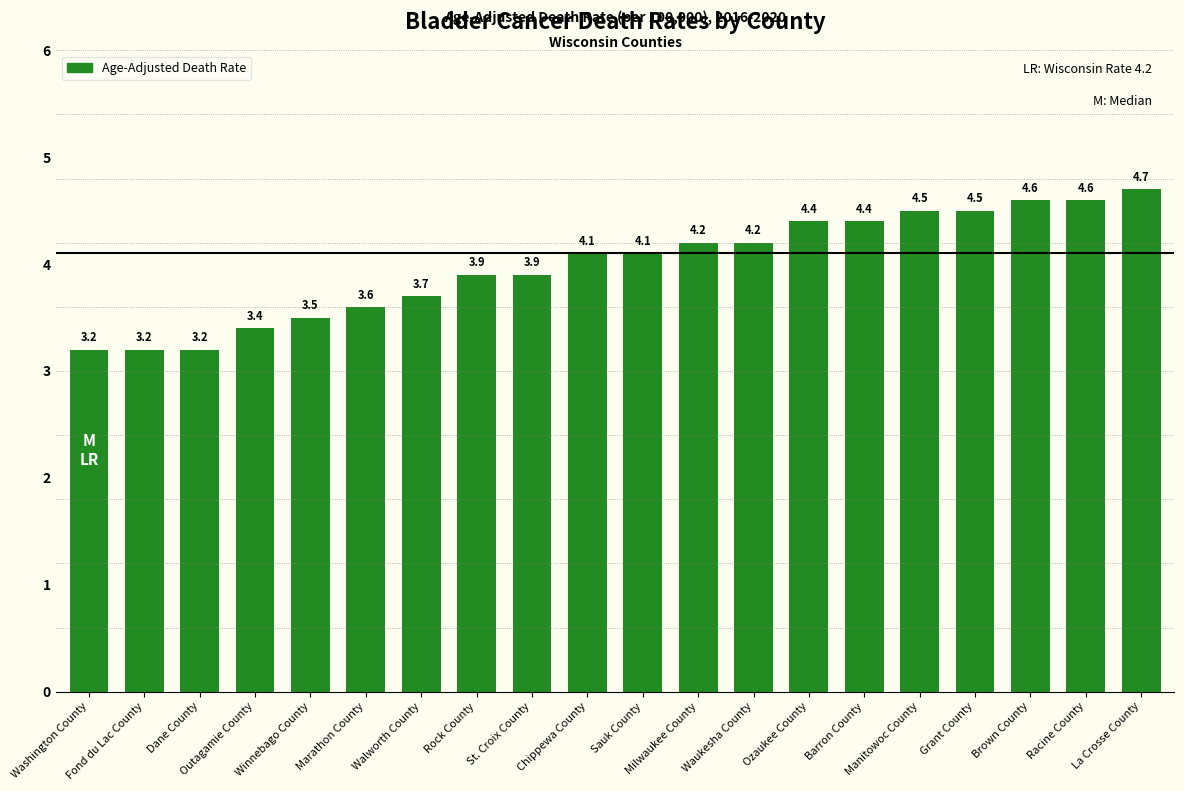

What position from the right is Fond du Lac County?

19